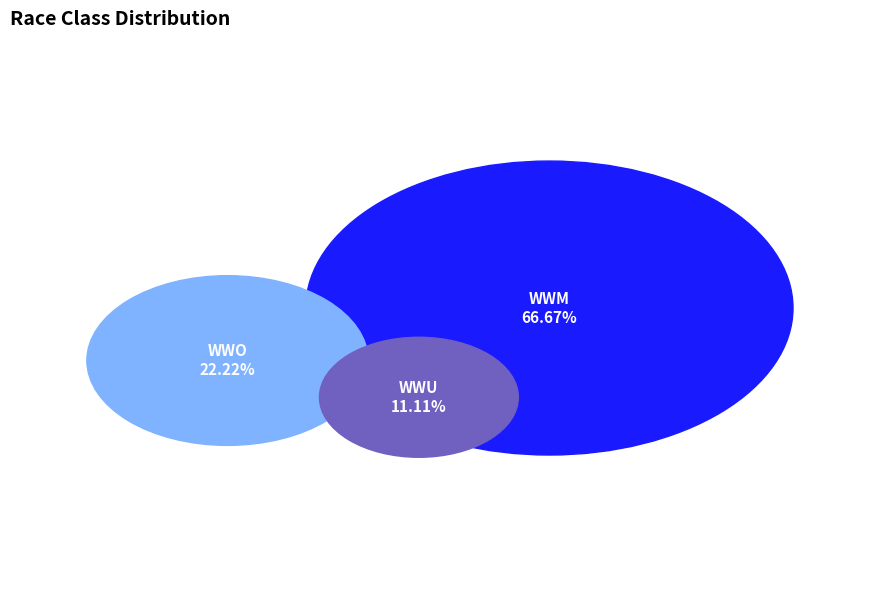

Between WWM and WWO, which is larger?

WWM